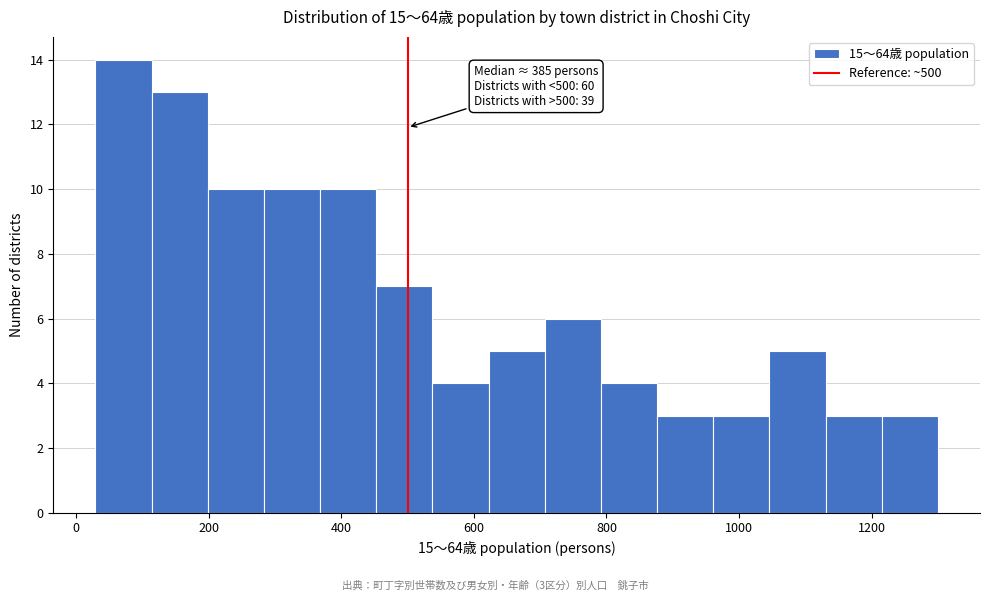

Over which range of the x-axis is the bar tallest?

20 to 120